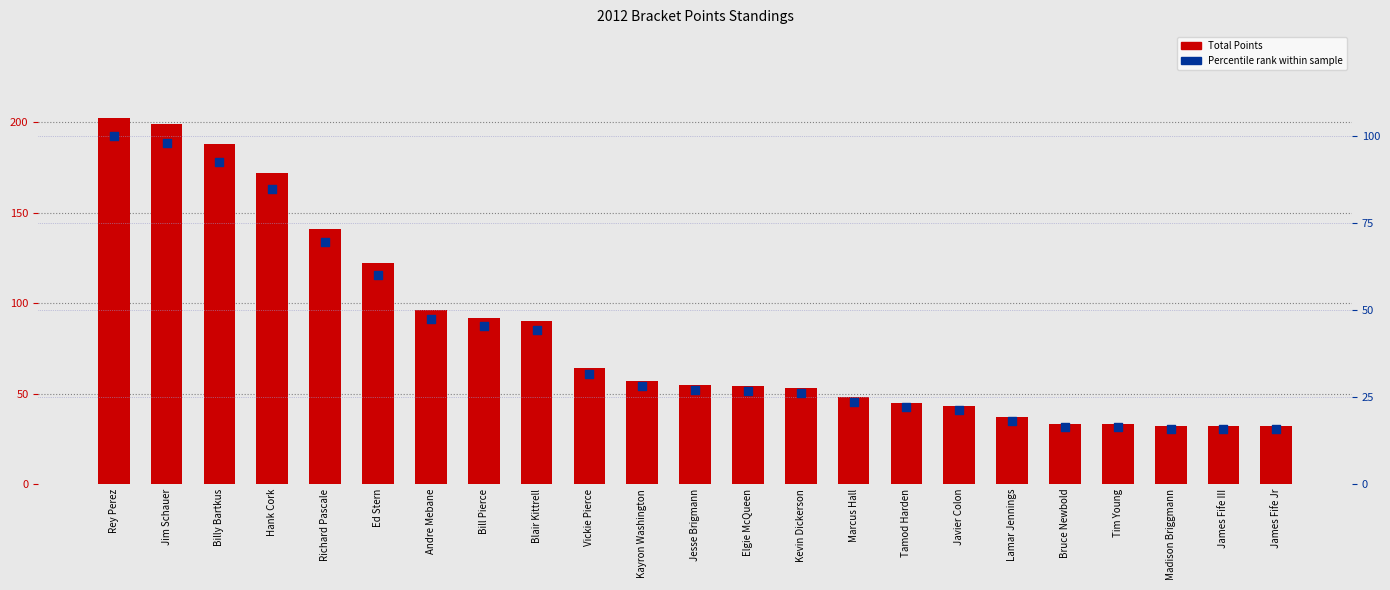

Which series has the largest total across all categories?

Total Points